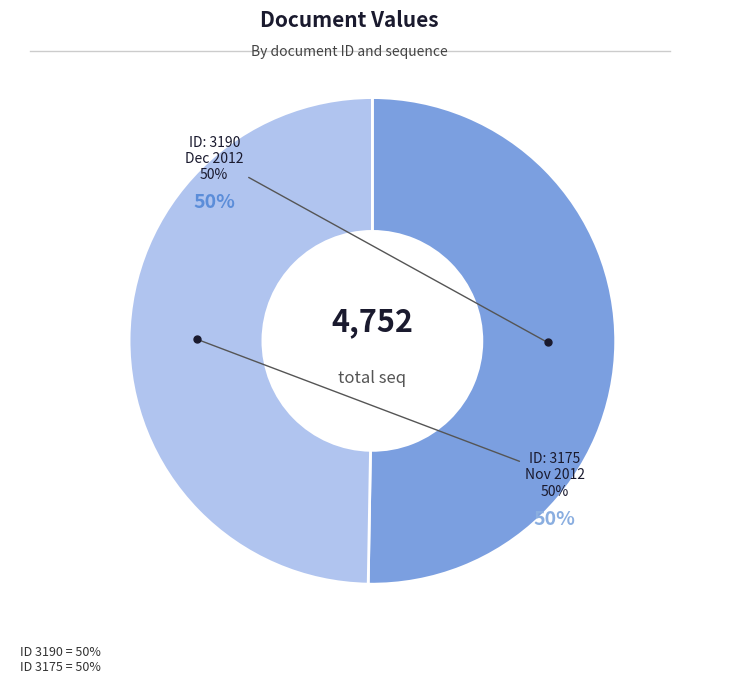

Which has a higher value, 3190 or 3175?

3190